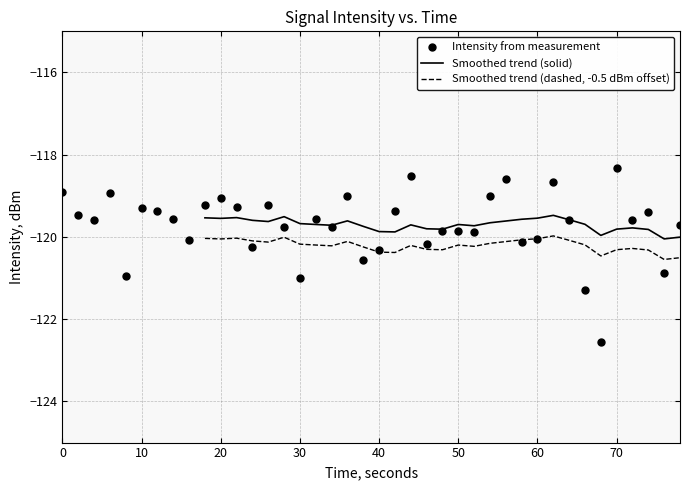

True or false: Smoothed trend (dashed, -0.5 dBm offset) and Smoothed trend (solid) intersect in this chart.

False